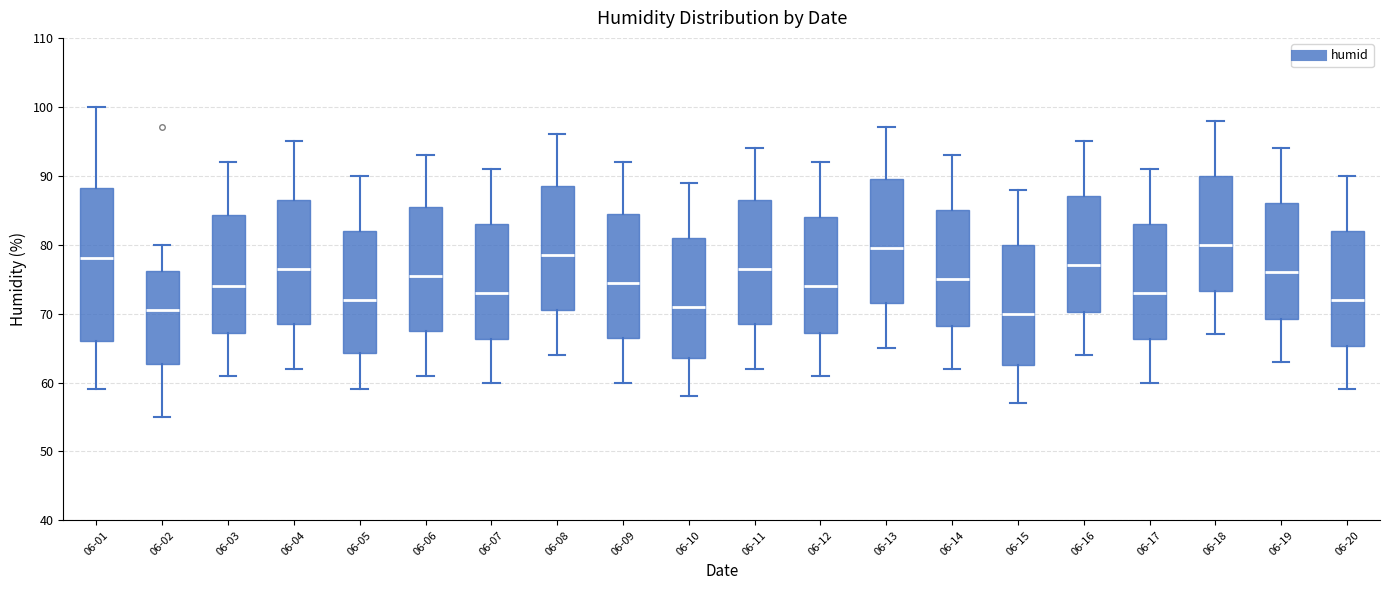

Reading left to right, transcribe this box plot: for each box, give where its median line is, the range the box spans, and where its two whiskers end, as read against the y-axis. The values are not printed on the chart, so give them approximately, as read against the axis.

06-01: median 78, box 66 to 88, whiskers 59 to 100
06-02: median 71, box 63 to 76, whiskers 55 to 80
06-03: median 74, box 67 to 84, whiskers 61 to 92
06-04: median 77, box 69 to 87, whiskers 62 to 95
06-05: median 72, box 64 to 82, whiskers 59 to 90
06-06: median 76, box 68 to 86, whiskers 61 to 93
06-07: median 73, box 66 to 83, whiskers 60 to 91
06-08: median 79, box 71 to 89, whiskers 64 to 96
06-09: median 75, box 67 to 85, whiskers 60 to 92
06-10: median 71, box 64 to 81, whiskers 58 to 89
06-11: median 77, box 69 to 87, whiskers 62 to 94
06-12: median 74, box 67 to 84, whiskers 61 to 92
06-13: median 80, box 72 to 90, whiskers 65 to 97
06-14: median 75, box 68 to 85, whiskers 62 to 93
06-15: median 70, box 63 to 80, whiskers 57 to 88
06-16: median 77, box 70 to 87, whiskers 64 to 95
06-17: median 73, box 66 to 83, whiskers 60 to 91
06-18: median 80, box 73 to 90, whiskers 67 to 98
06-19: median 76, box 69 to 86, whiskers 63 to 94
06-20: median 72, box 65 to 82, whiskers 59 to 90